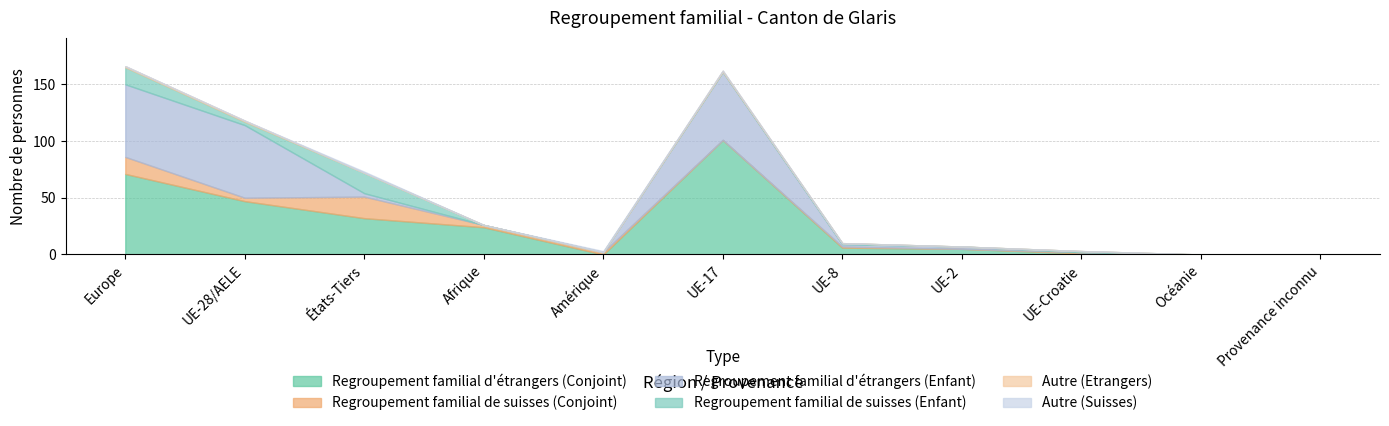

Rank the categories by Regroupement familial de suisses (Enfant) value from lowest to highest.

Afrique, Amérique, UE-17, UE-2, Océanie, Provenance inconnu, UE-8, UE-Croatie, UE-28/AELE, Europe, États-Tiers